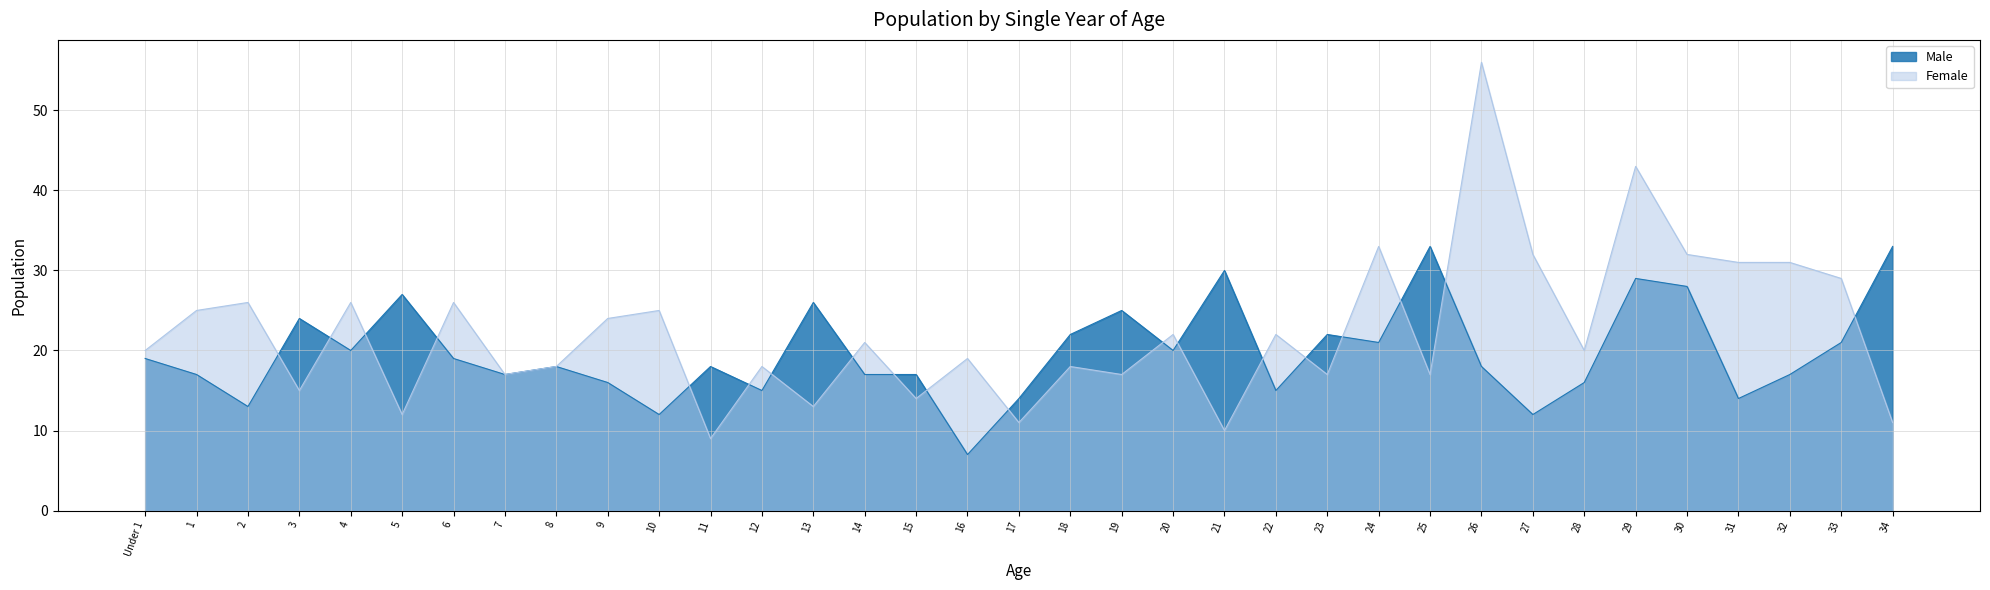

At how many categories does at least one series exceed 39?

2